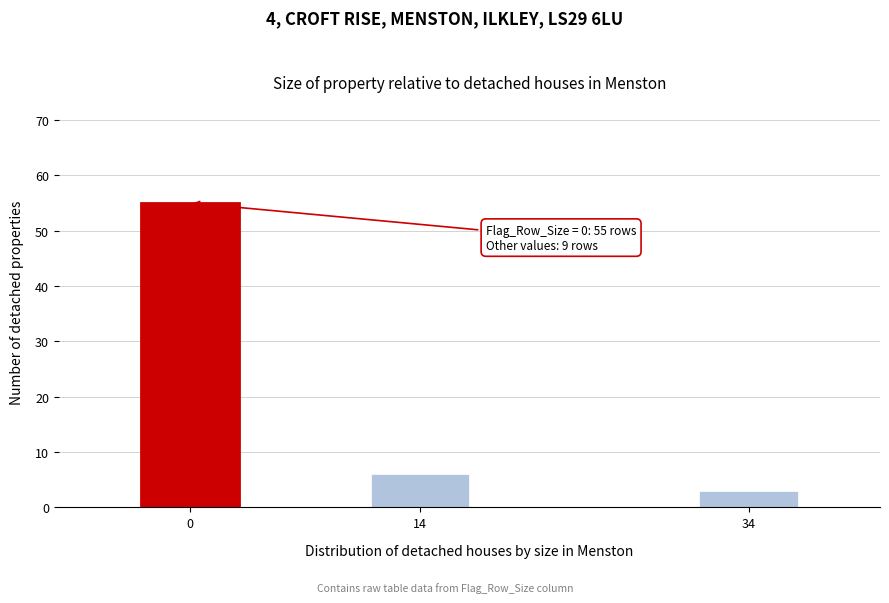

Reading left to right, transcribe all the data shown in this chart.

0=55	14=6	34=3